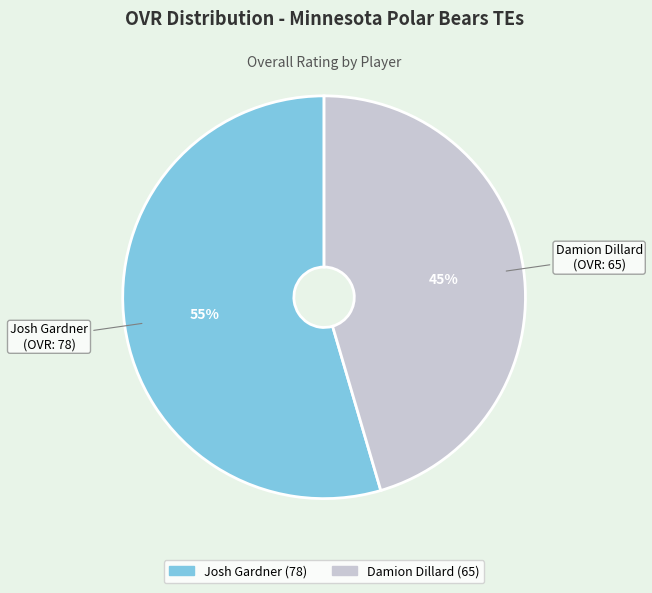

Is Damion Dillard the majority of the pie?

No